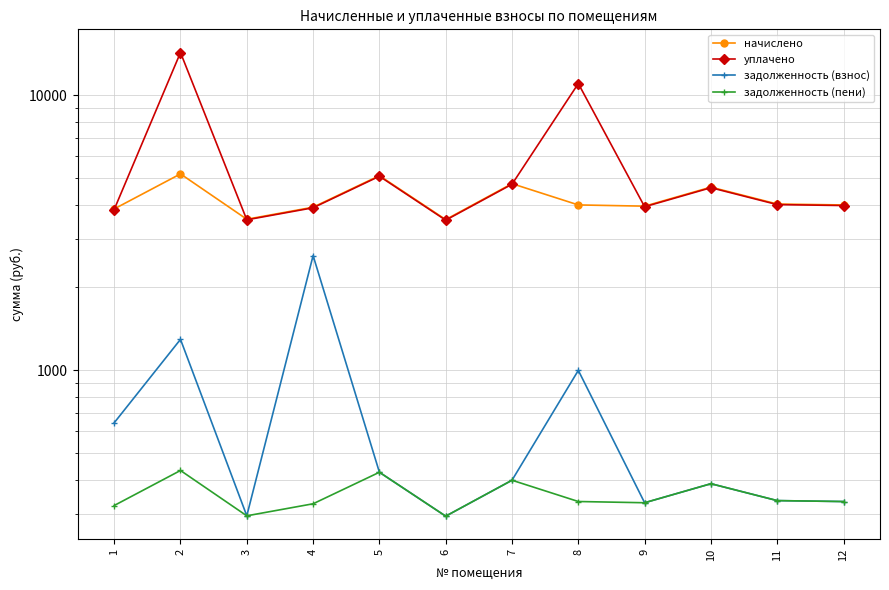

How many data points in задолженность (взнос) are above 397?

6